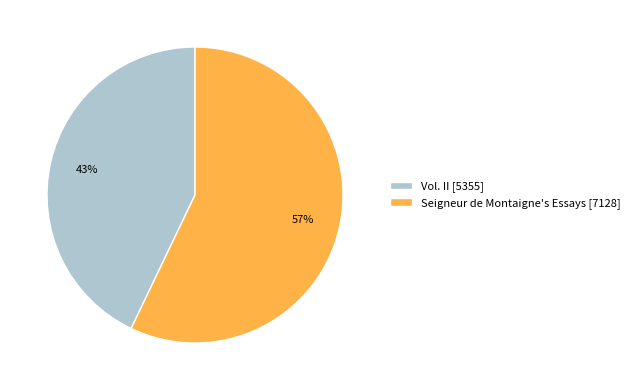

The Vol. II slice represents 34% of the pie. True or false?

False